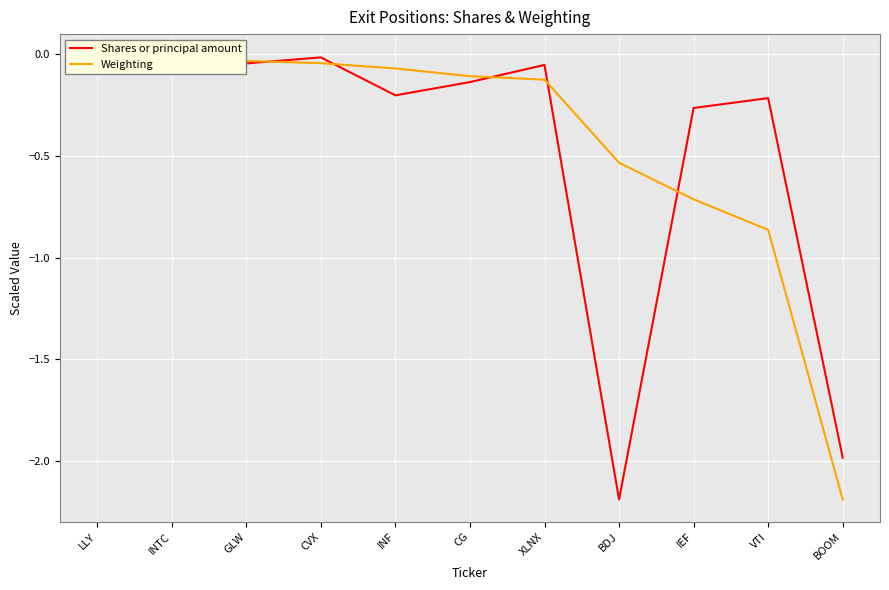

Is it true that Weighting equals -0.0 at INF?

False